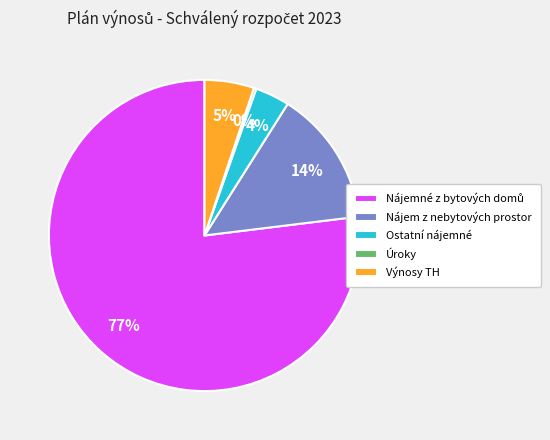

To the nearest percent, what is the combined percentage of Ostatní nájemné and Nájem z nebytových prostor?

18%